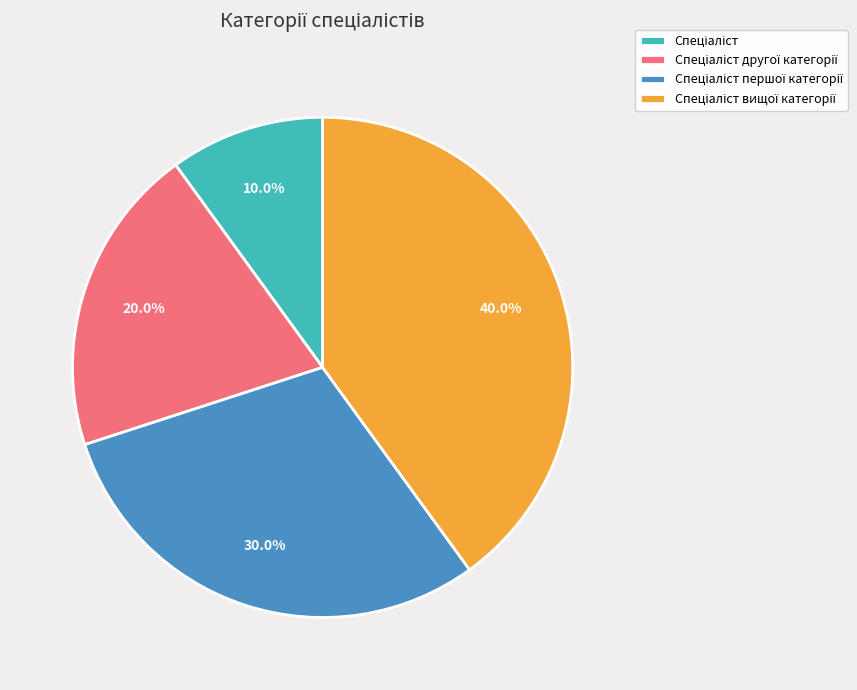

How many segments does this pie chart have?

4